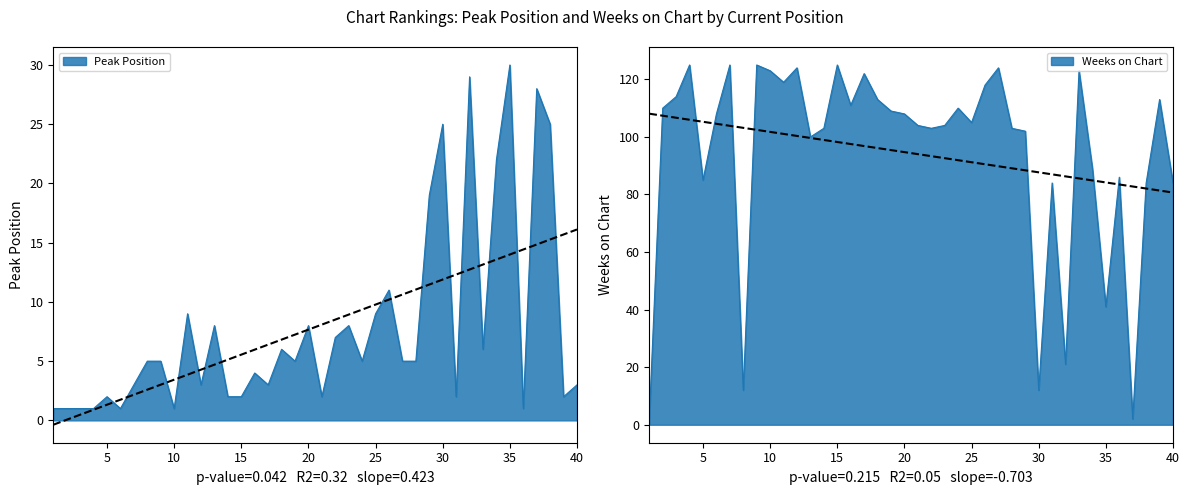

At 4, list the series in order from smallest to largest.

Peak Position, Weeks on Chart